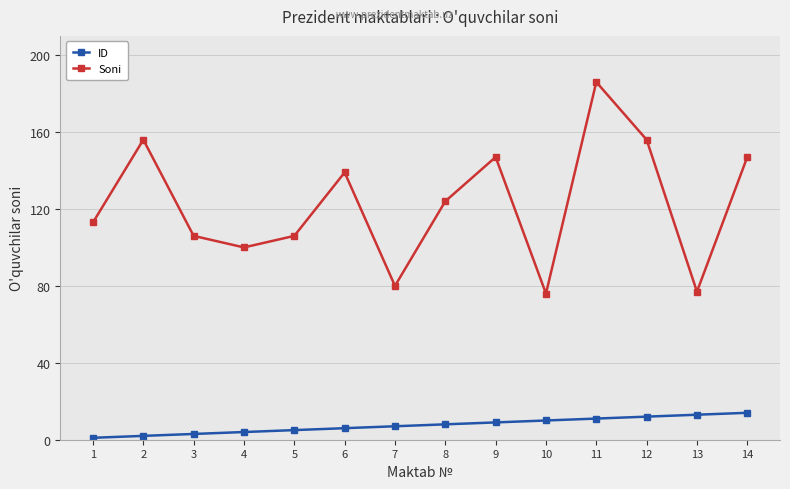

In Soni, how many points are higher than both neighbors (excluding endpoints)?

4